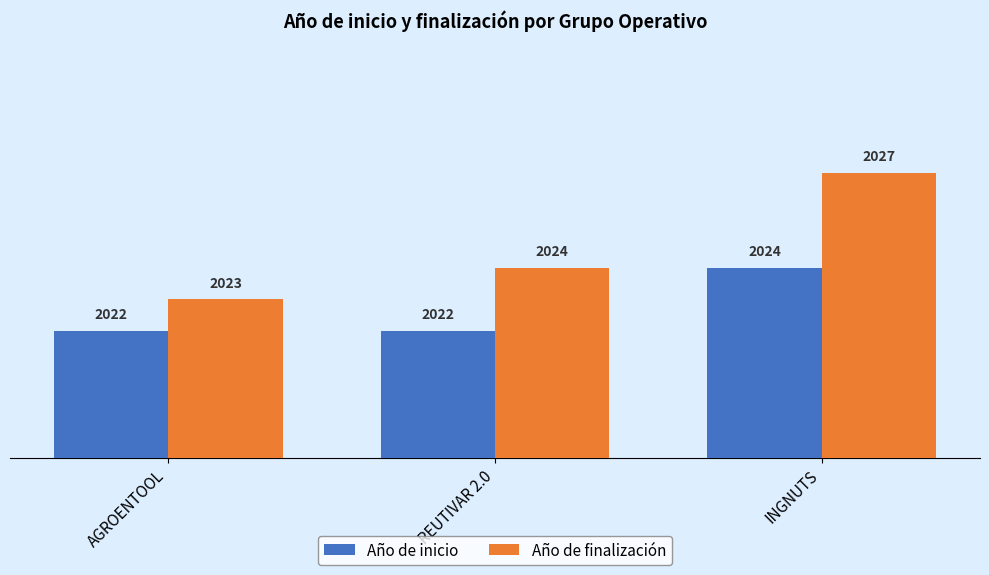

The value of Año de inicio at INGNUTS is 2684. True or false?

False